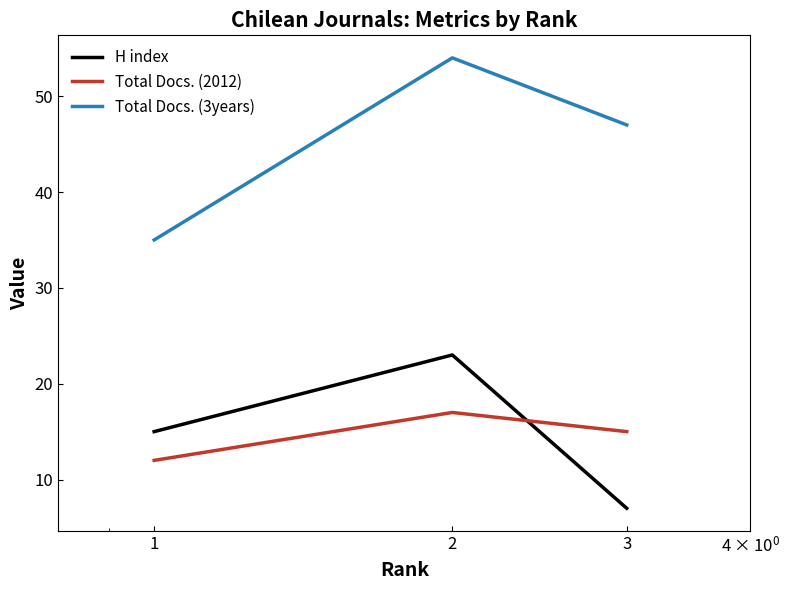

How many H index values are between 7 and 23?

3